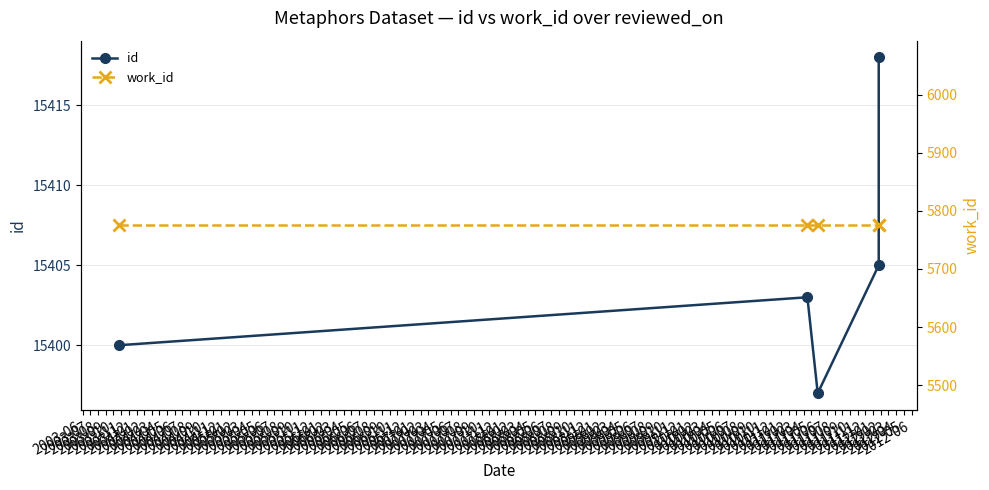

Which series has the largest total across all categories?

id